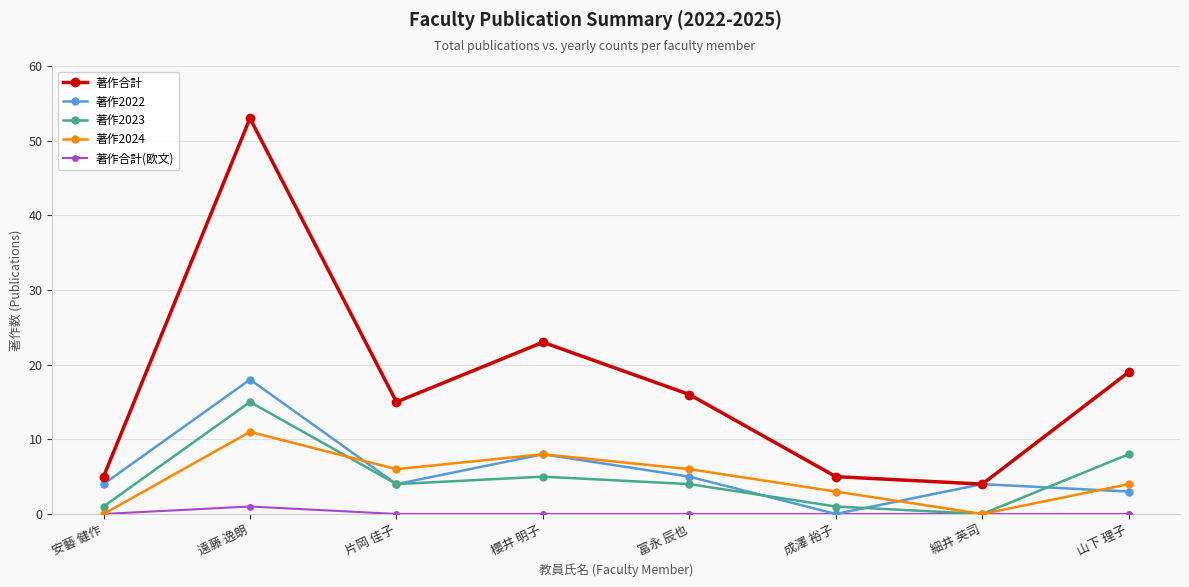

Reading left to right, what are all the values shown in this chart?

著作合計: 安藝 健作=5	遠藤 逸朗=53	片岡 佳子=15	櫻井 明子=23	冨永 辰也=16	成澤 裕子=5	細井 英司=4	山下 理子=19
著作2022: 安藝 健作=4	遠藤 逸朗=18	片岡 佳子=4	櫻井 明子=8	冨永 辰也=5	成澤 裕子=0	細井 英司=4	山下 理子=3
著作2023: 安藝 健作=1	遠藤 逸朗=15	片岡 佳子=4	櫻井 明子=5	冨永 辰也=4	成澤 裕子=1	細井 英司=0	山下 理子=8
著作2024: 安藝 健作=0	遠藤 逸朗=11	片岡 佳子=6	櫻井 明子=8	冨永 辰也=6	成澤 裕子=3	細井 英司=0	山下 理子=4
著作合計(欧文): 安藝 健作=0	遠藤 逸朗=1	片岡 佳子=0	櫻井 明子=0	冨永 辰也=0	成澤 裕子=0	細井 英司=0	山下 理子=0